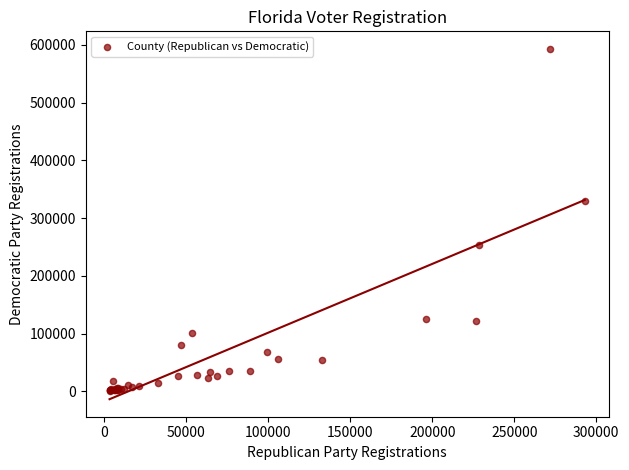

What Y value in the scatter plot is closest to 297022?

329865